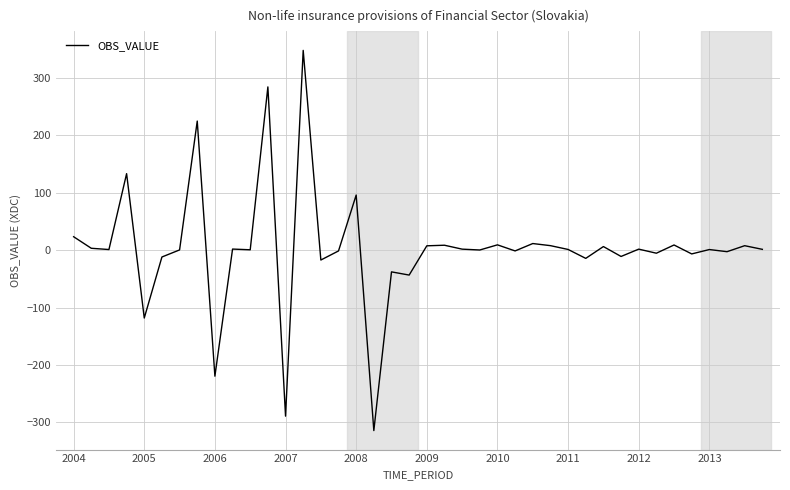

What is the difference between the maximum and minimum values?

662.0